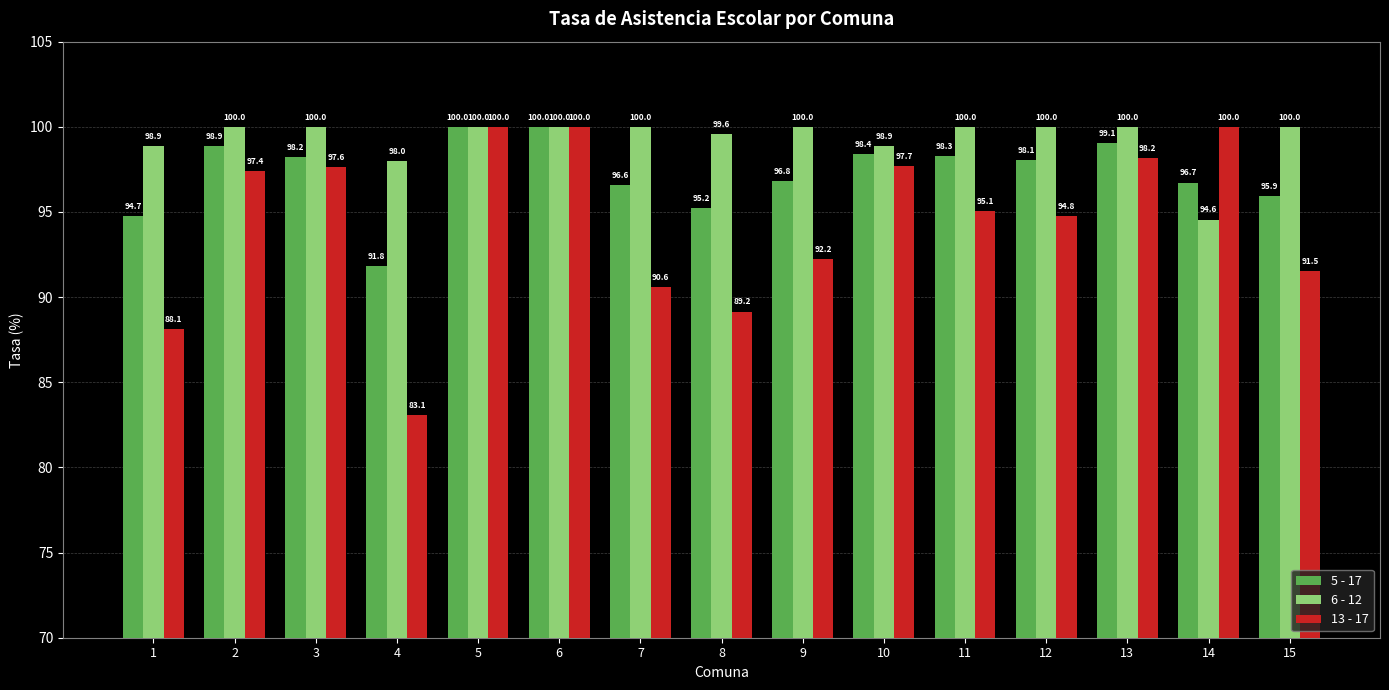

Reading right to left, transcribe all the data shown in this chart.

5 - 17: 15=95.9	14=96.7	13=99.1	12=98.1	11=98.3	10=98.4	9=96.8	8=95.2	7=96.6	6=100.0	5=100.0	4=91.8	3=98.2	2=98.9	1=94.7
6 - 12: 15=100.0	14=94.6	13=100.0	12=100.0	11=100.0	10=98.9	9=100.0	8=99.6	7=100.0	6=100.0	5=100.0	4=98.0	3=100.0	2=100.0	1=98.9
13 - 17: 15=91.5	14=100.0	13=98.2	12=94.8	11=95.1	10=97.7	9=92.2	8=89.2	7=90.6	6=100.0	5=100.0	4=83.1	3=97.6	2=97.4	1=88.1